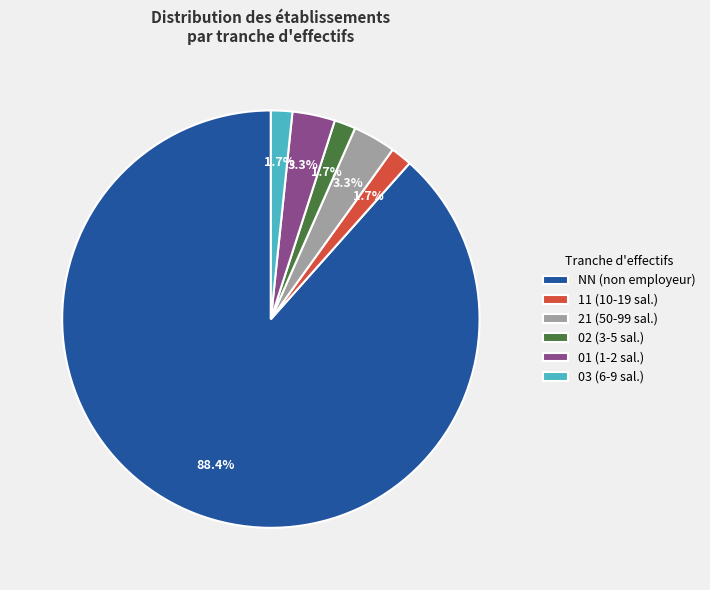

Which slice is the largest?

NN